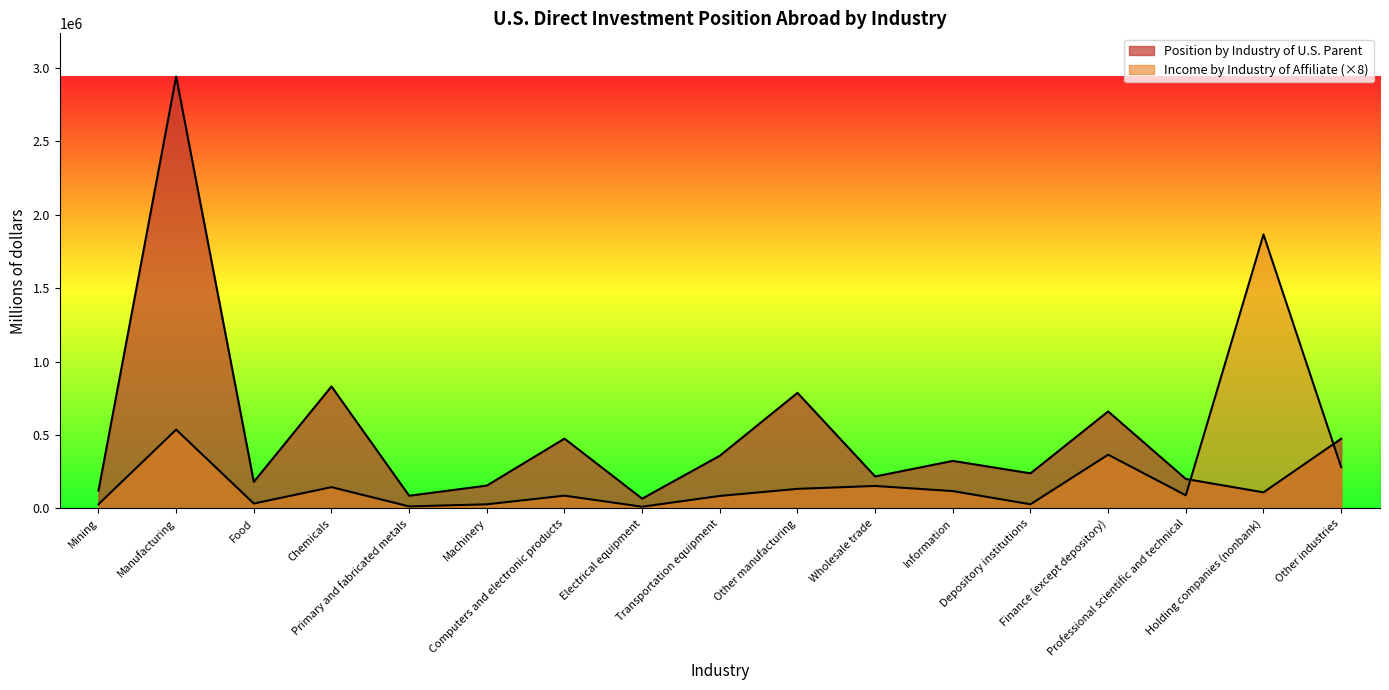

At which category does Position by Industry of U.S. Parent reach its first local valley?

Food